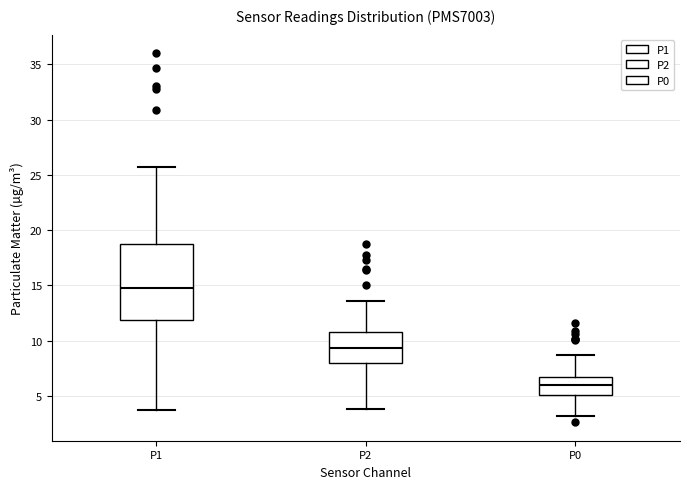

Comparing the boxes themselves (not the whiskers), which one is the tallest?

P1